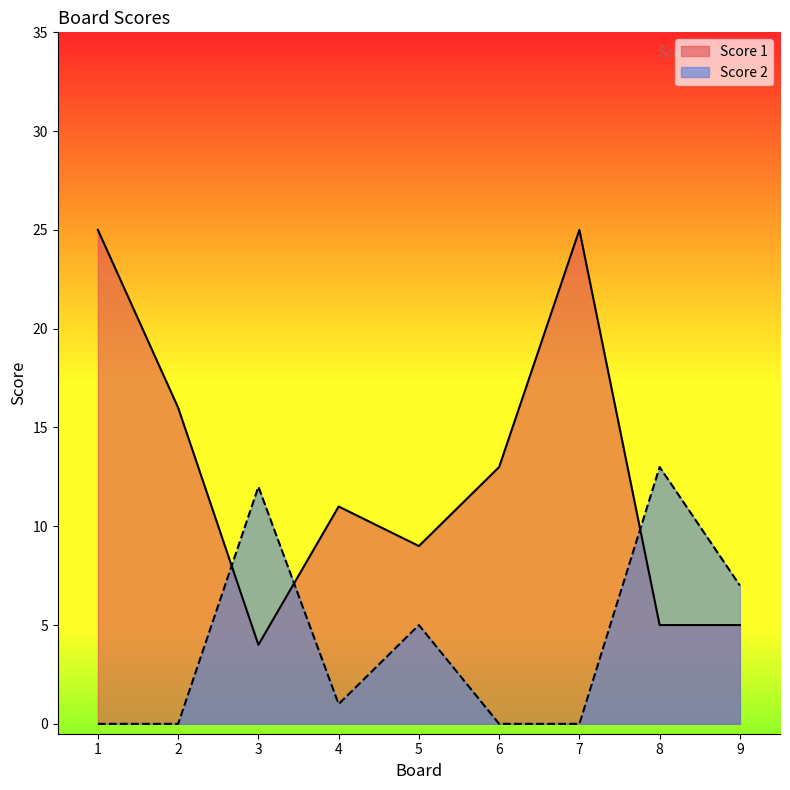

Where do Score 2 and Score 1 first cross each other?

2 and 3